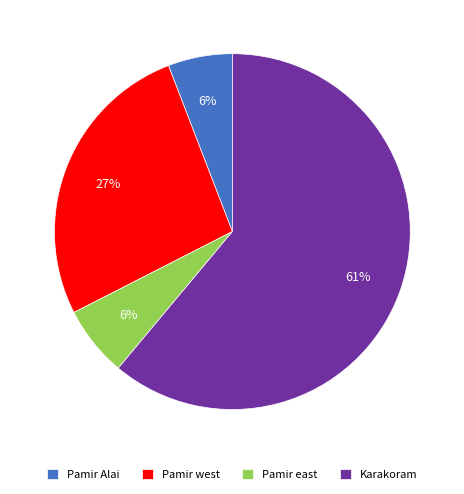

What is the ratio of the value at Pamir west to the value at Karakoram?

0.4